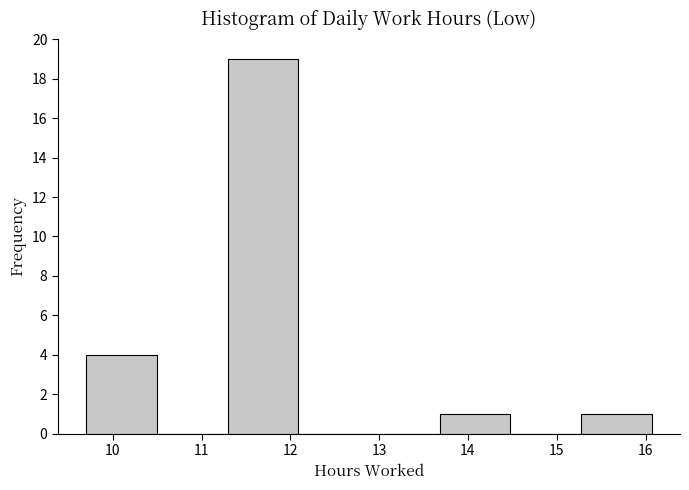

Which range on the x-axis has the tallest bar?

11.3 to 12.1